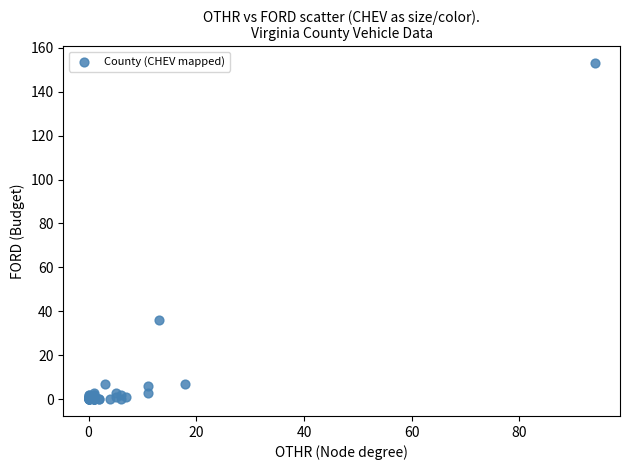

What Y value in the scatter plot is closest to 76?

36